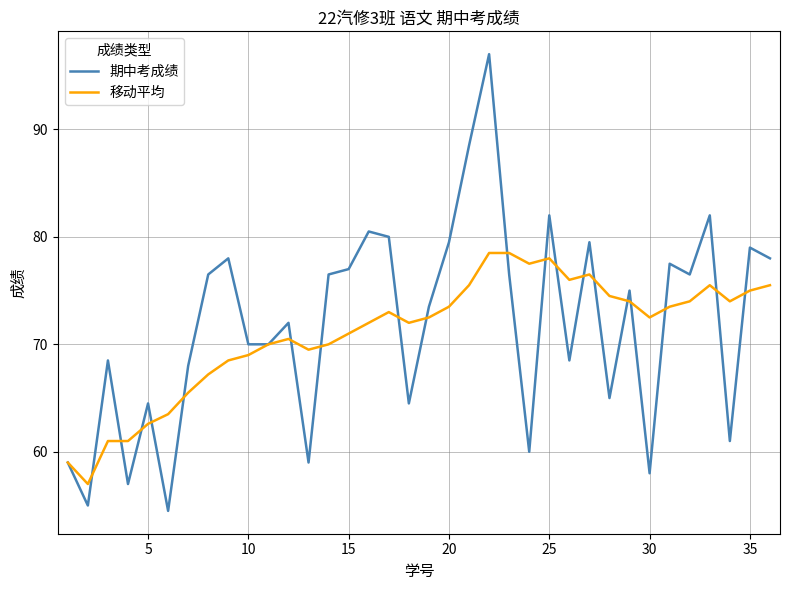

What is the difference between the second highest and minimum values in the 期中考成绩 series?

34.0